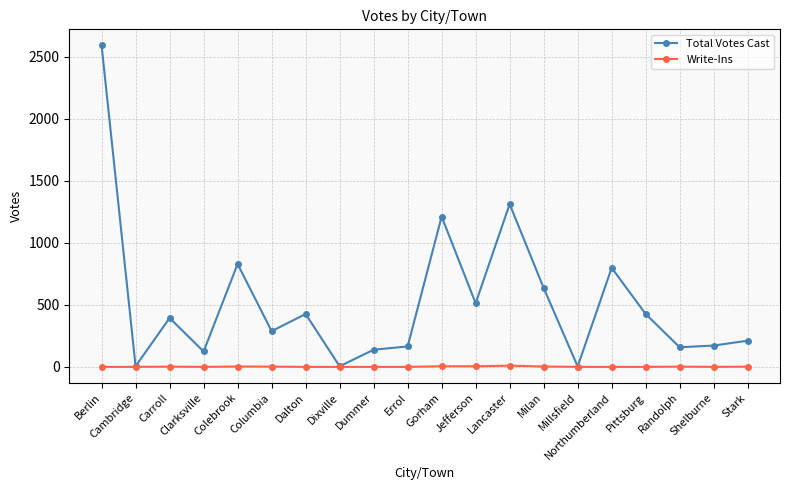

What is the sum of all Write-Ins values?

34